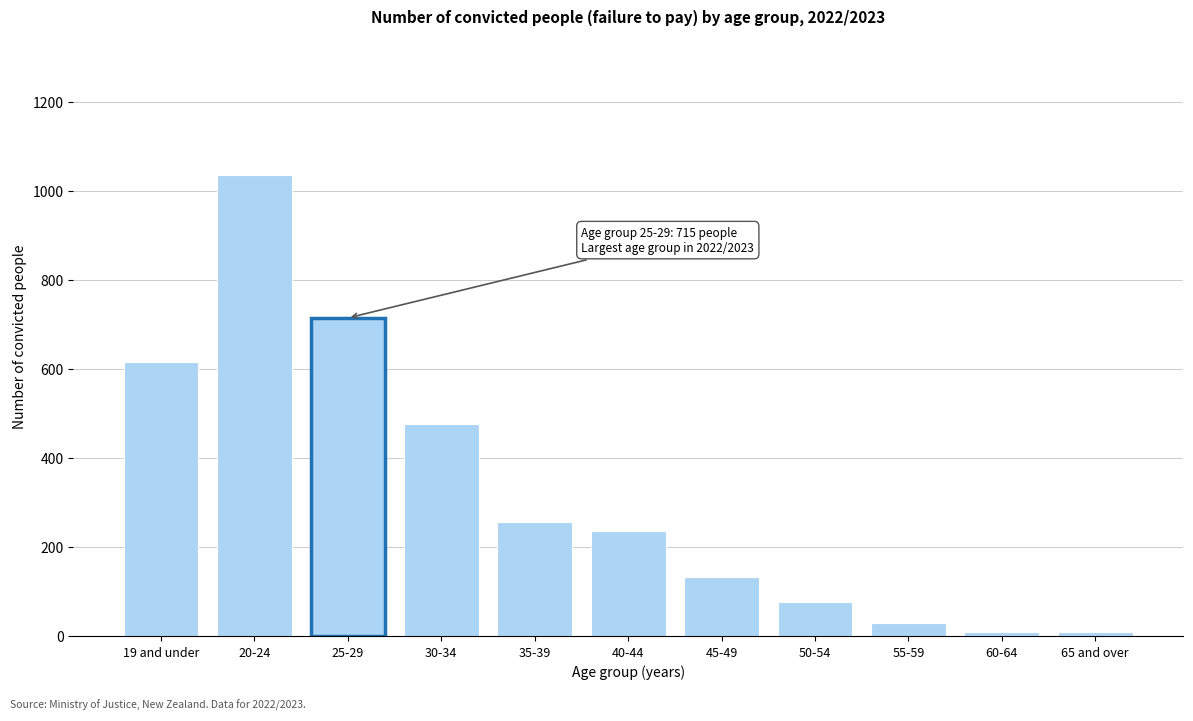

At which label is the value closest to 523?

30-34